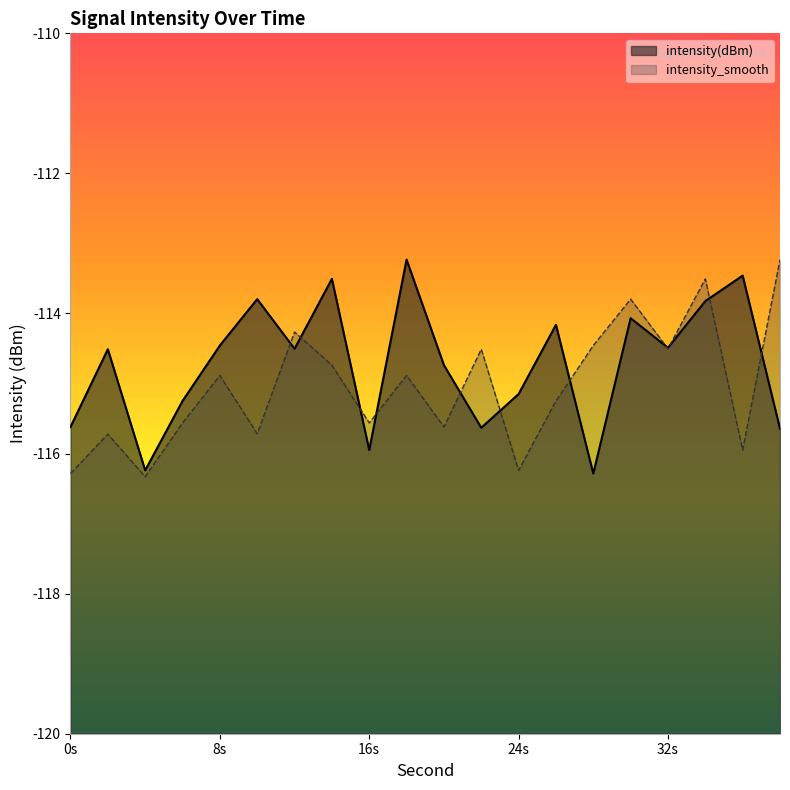

What is the spread (max minus min) of values at 8s?

0.4